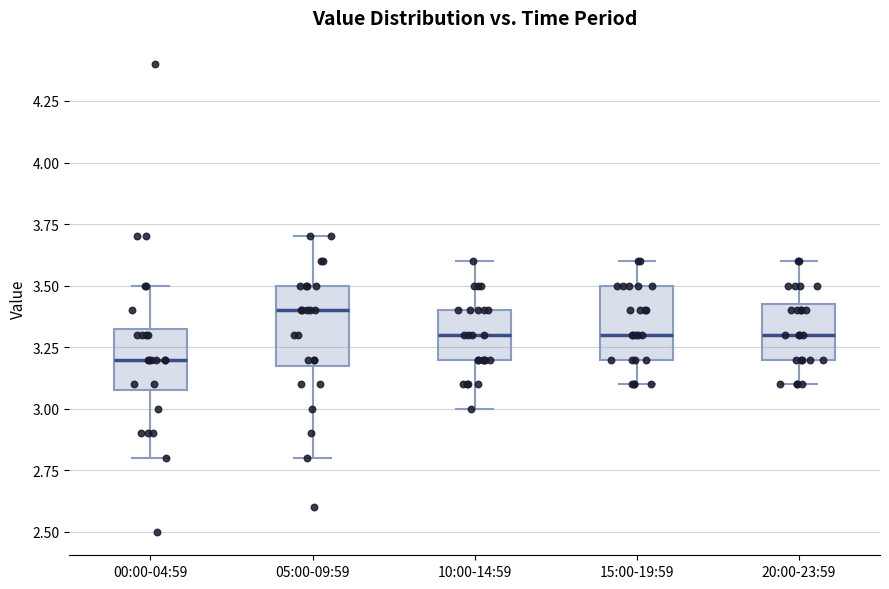

Where does the median line of the box for 05:00-09:59 sit on the y-axis? The values are not printed on the chart, so give them approximately, as read against the axis.

3.40